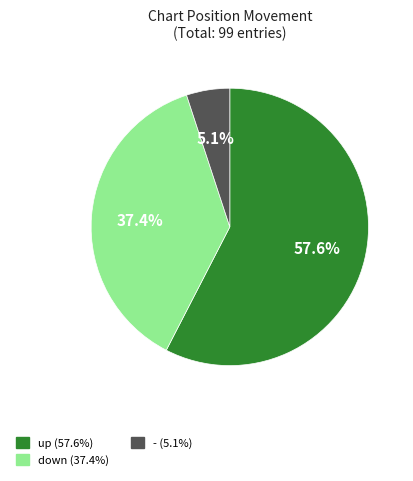

Between down and up, which is larger?

up